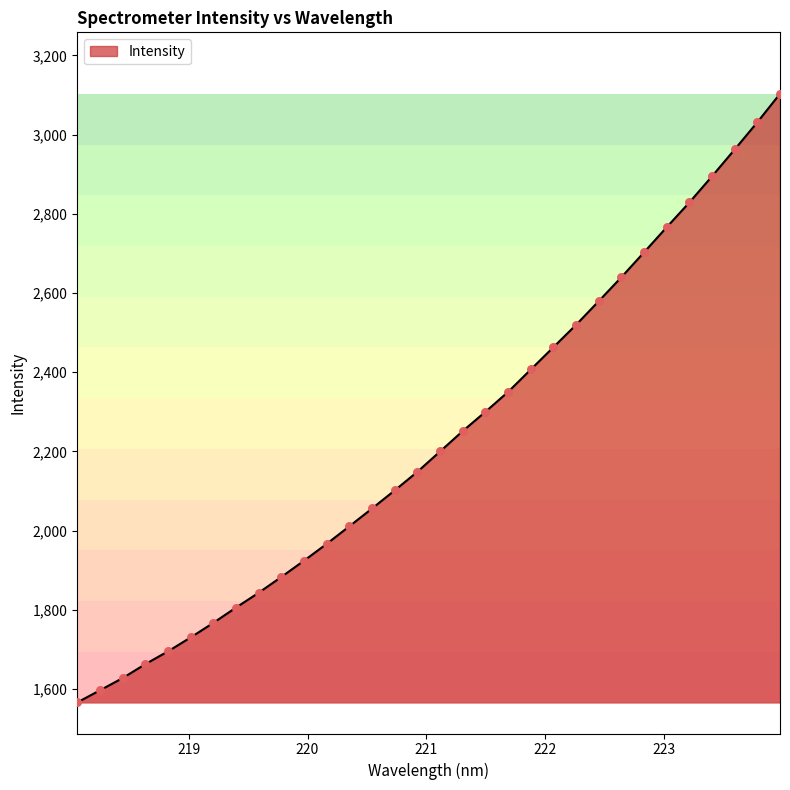

What is the difference between the maximum and minimum values?

1537.1